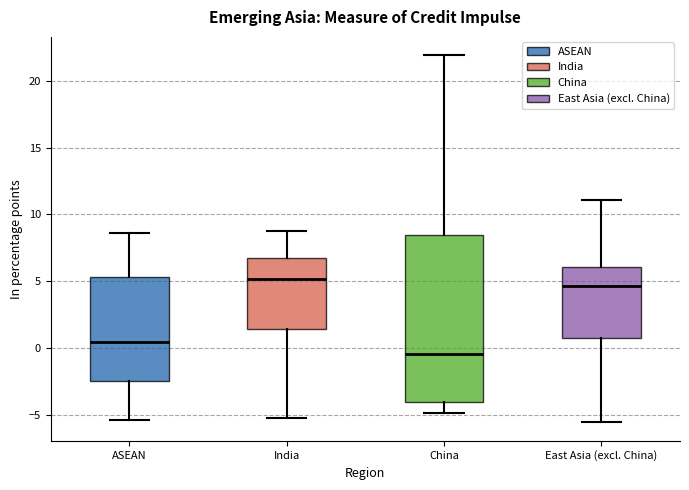

Comparing the boxes themselves (not the whiskers), which one is the tallest?

China